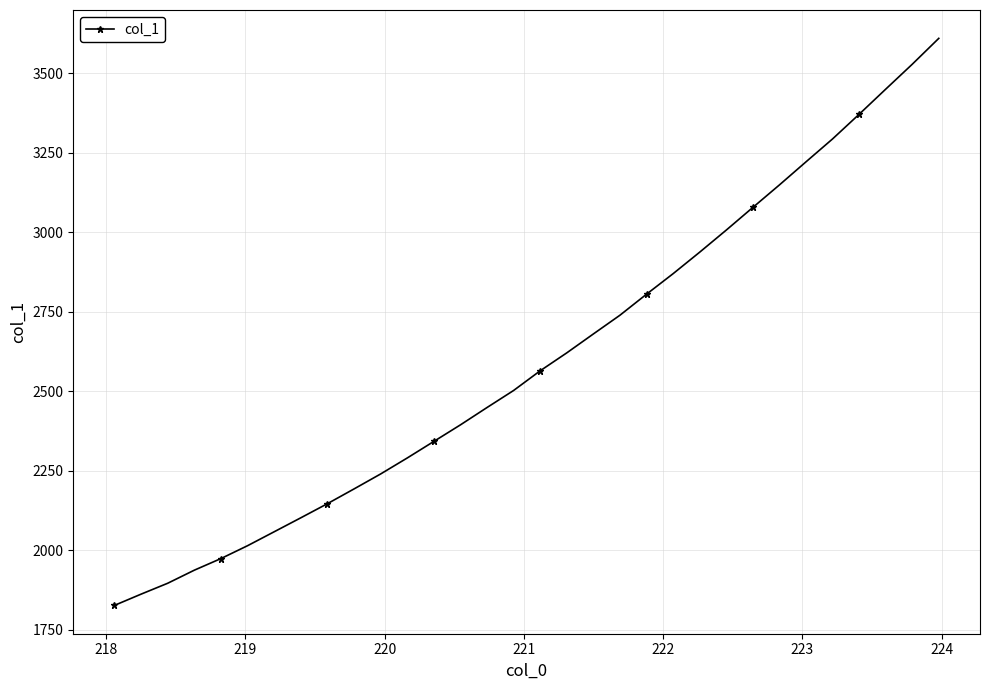

What is the value of the 22nd point from the left?

2869.4